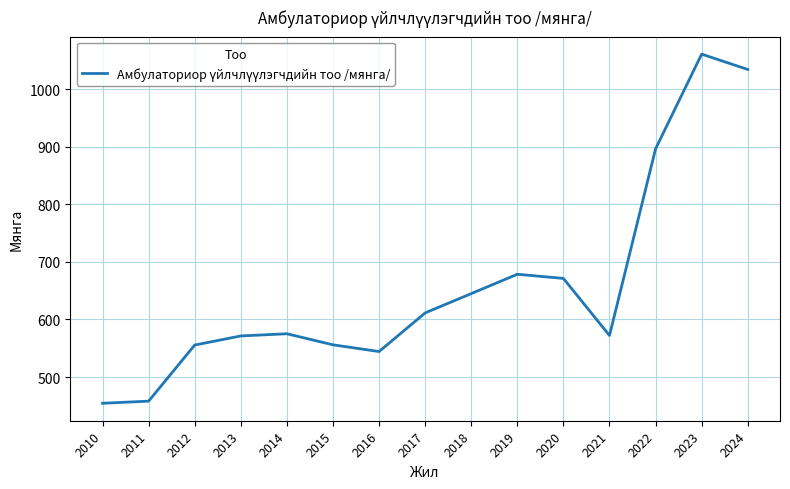

What is the difference between the maximum and minimum values?

606.2